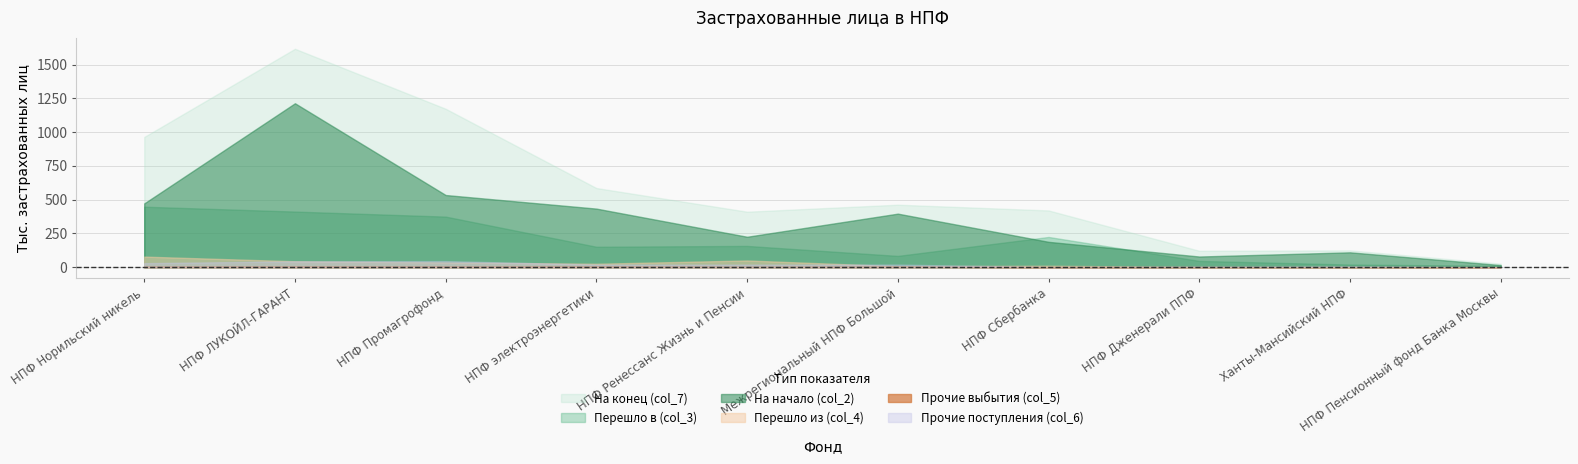

In Перешло из (col_4), how many points are lower than both neighbors (excluding endpoints)?

3